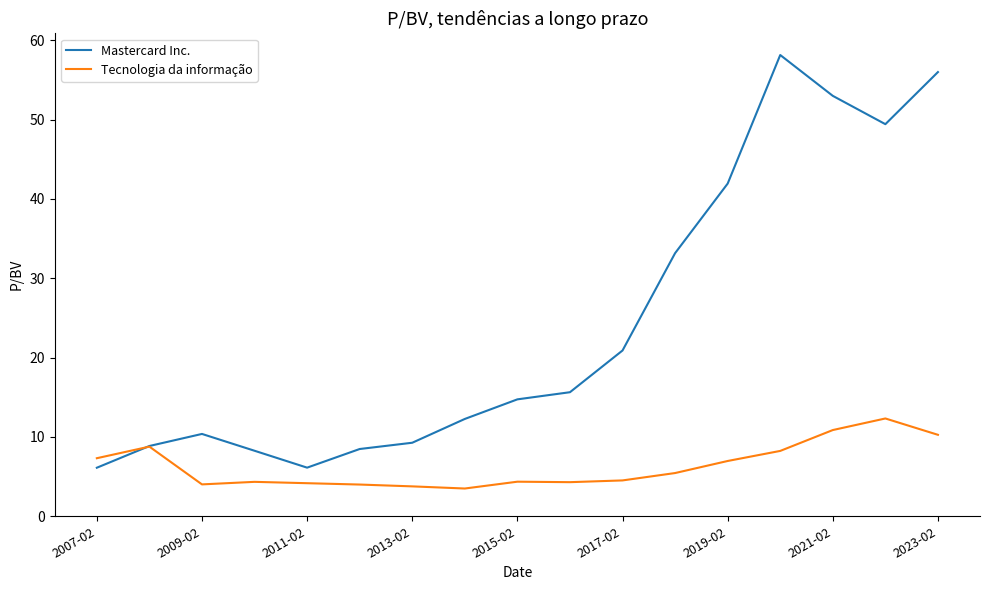

Which series has the largest total across all categories?

Mastercard Inc.